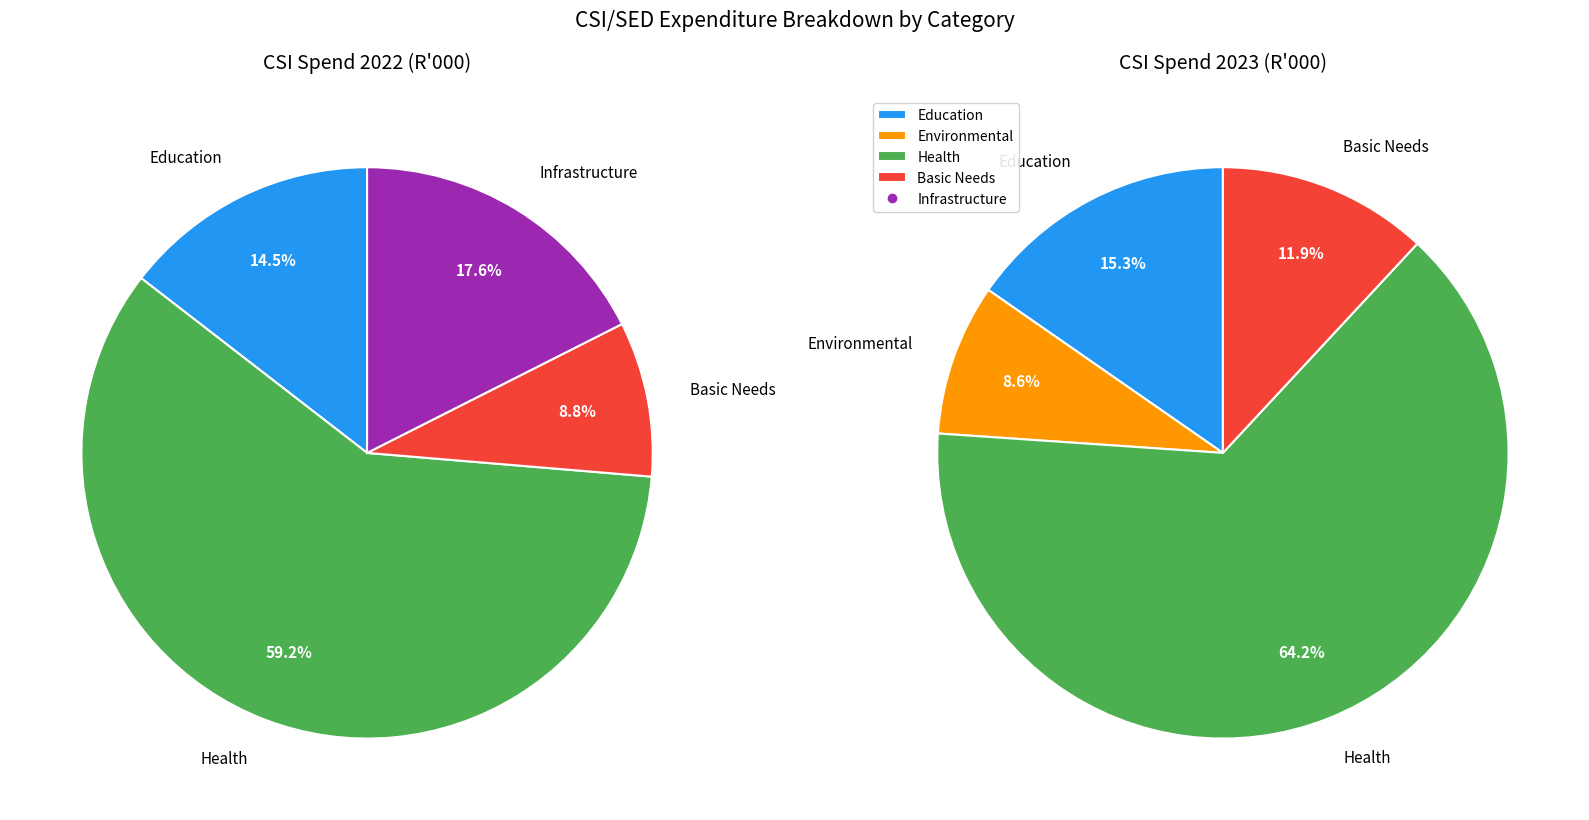

Is there a majority slice in this chart?

Yes